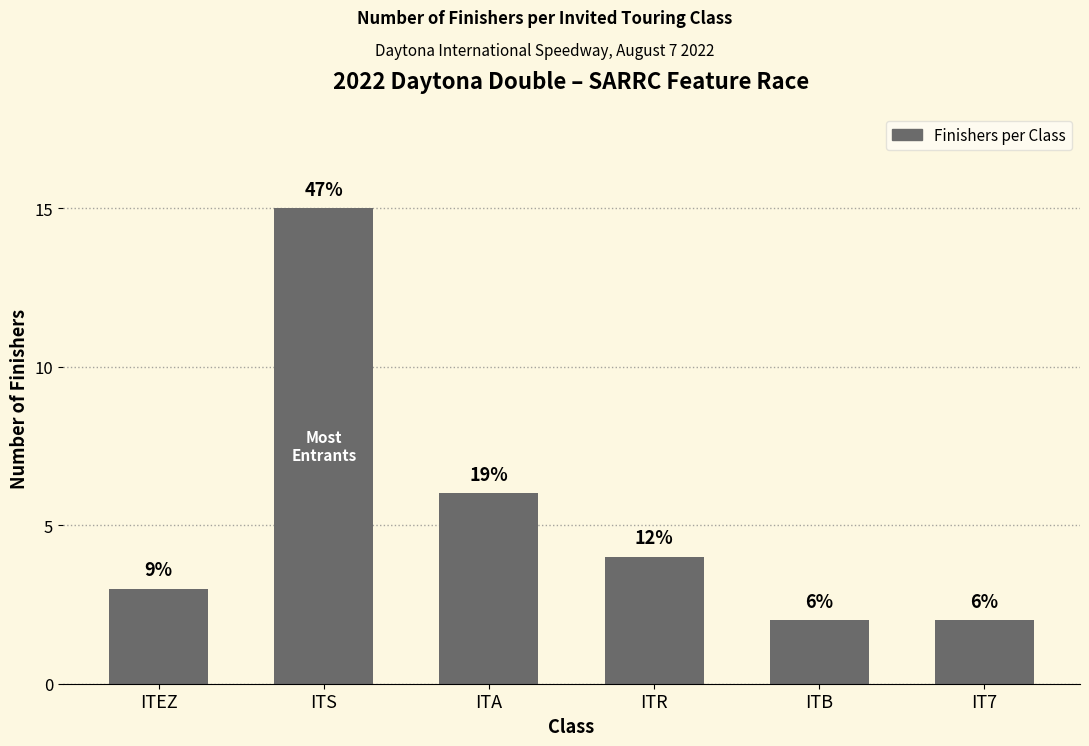

How many bars are there in total?

6